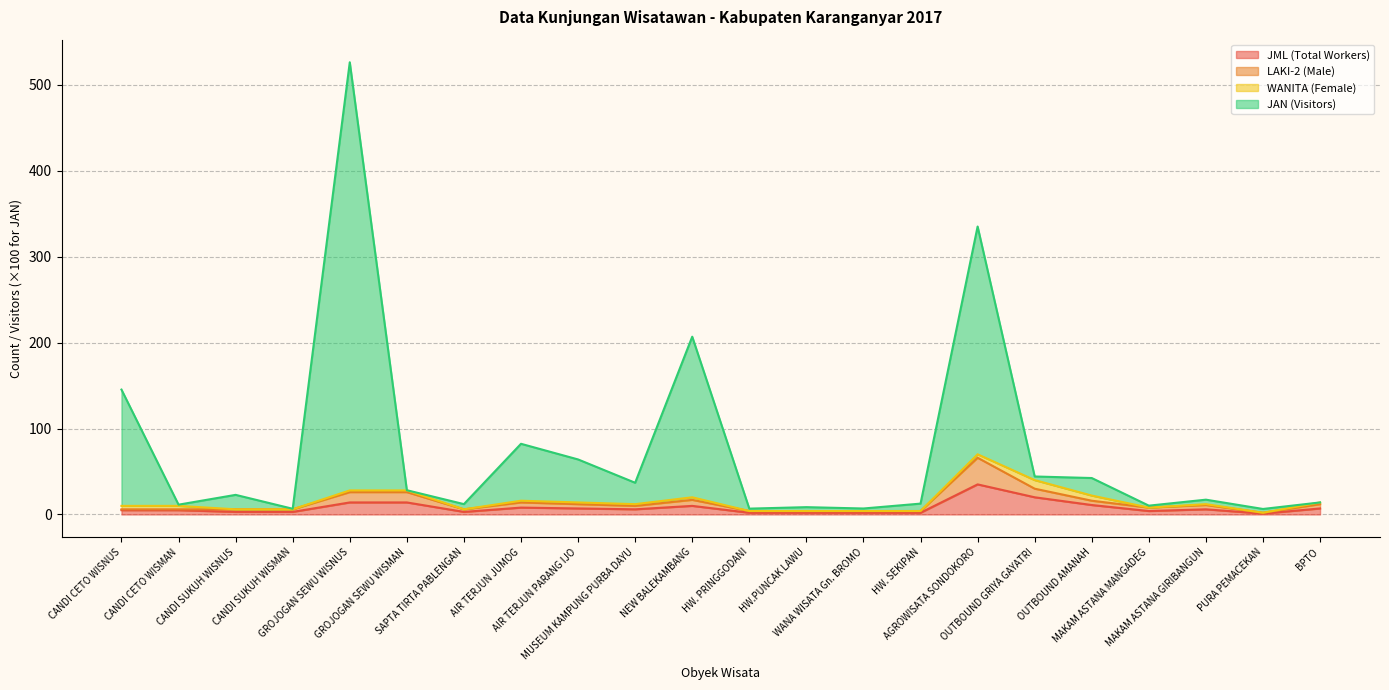

Is it true that JML (Total Workers) equals 2.8 at NEW BALEKAMBANG?

False